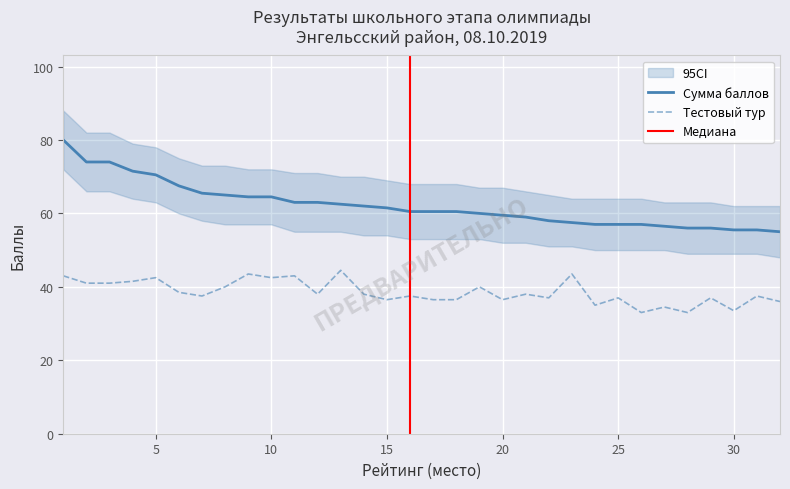

How many lines are shown in the chart?

2